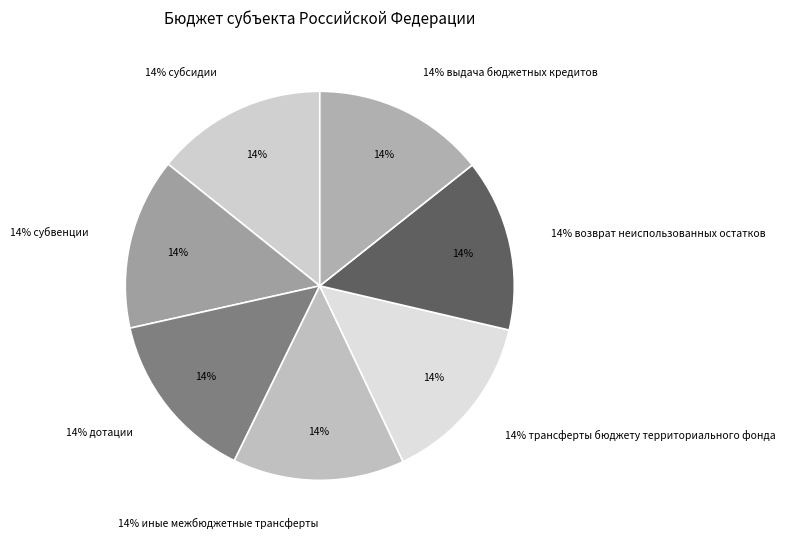

How many slices are in this pie chart?

7